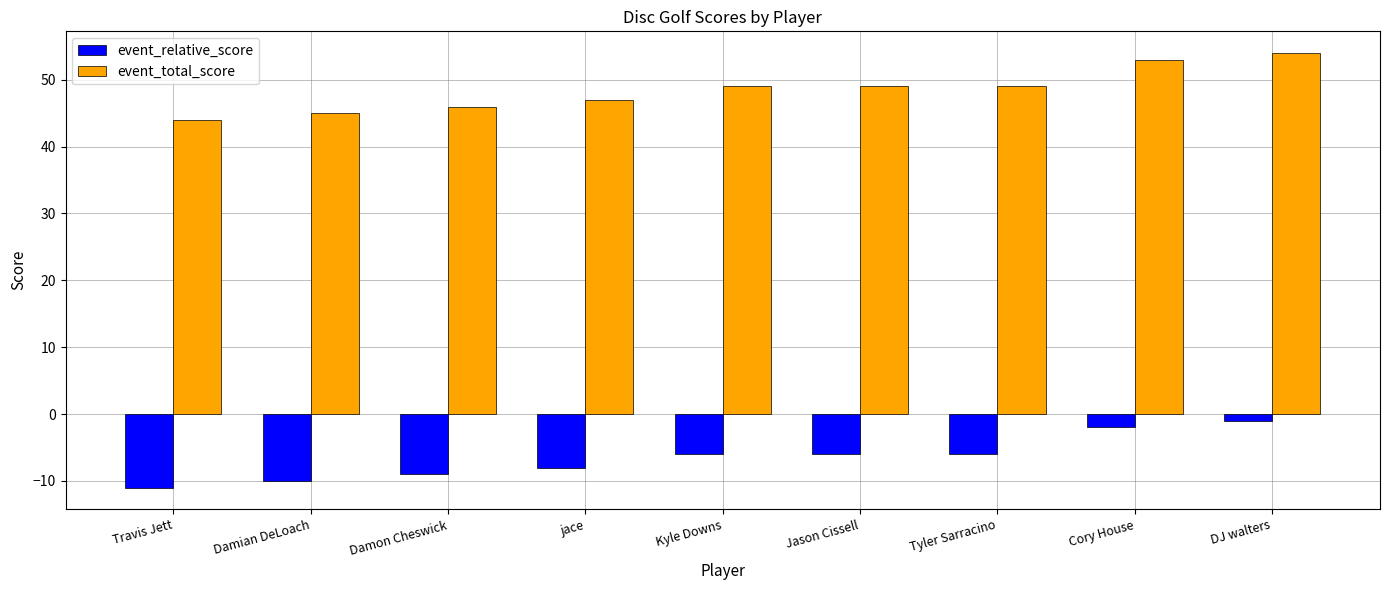

What are all the series names shown in the legend?

event_relative_score, event_total_score